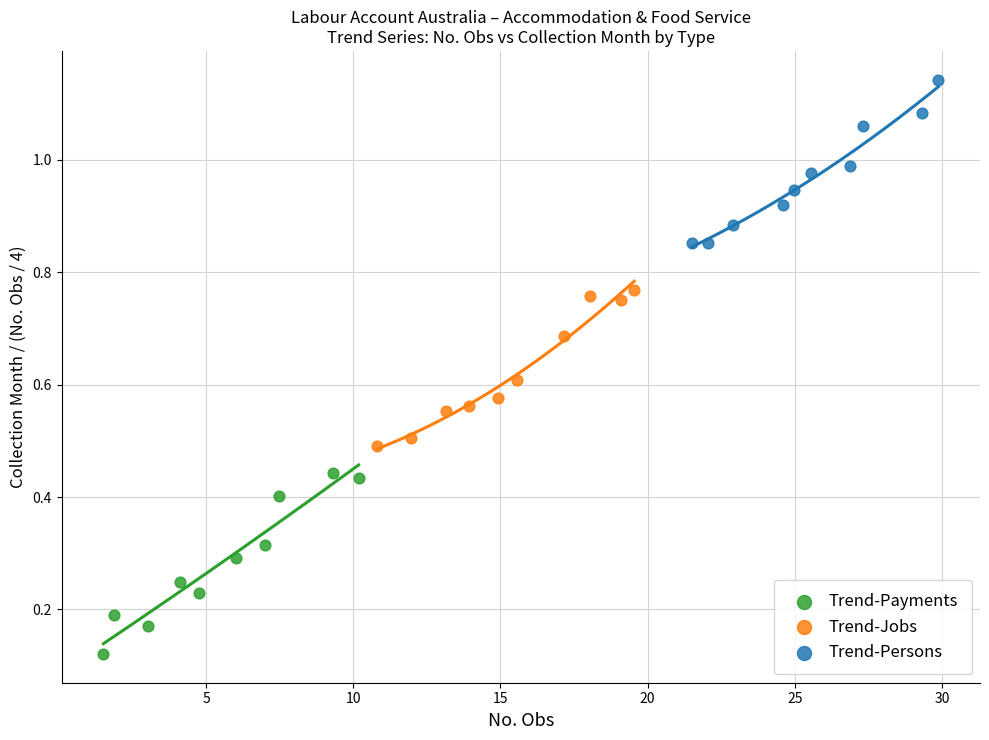

What are all the series names shown in the legend?

Trend-Payments, Trend-Jobs, Trend-Persons